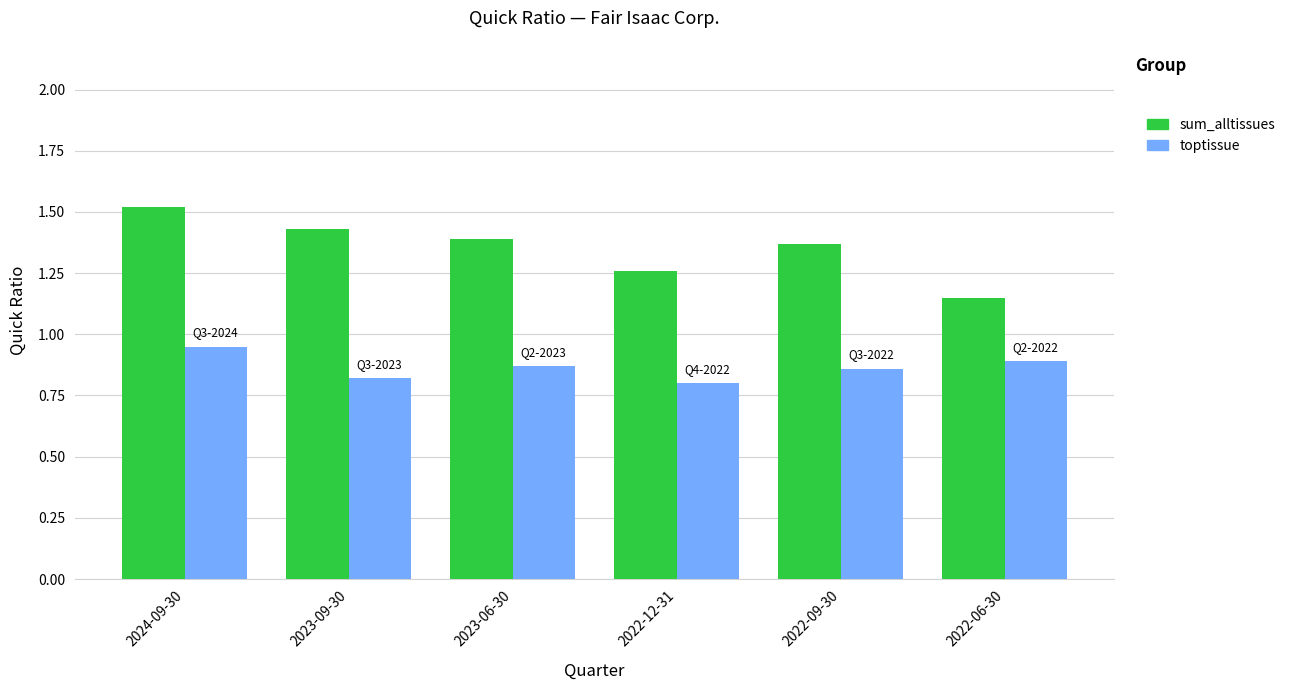

At which category does the chart reach its minimum across all series?

2022-12-31